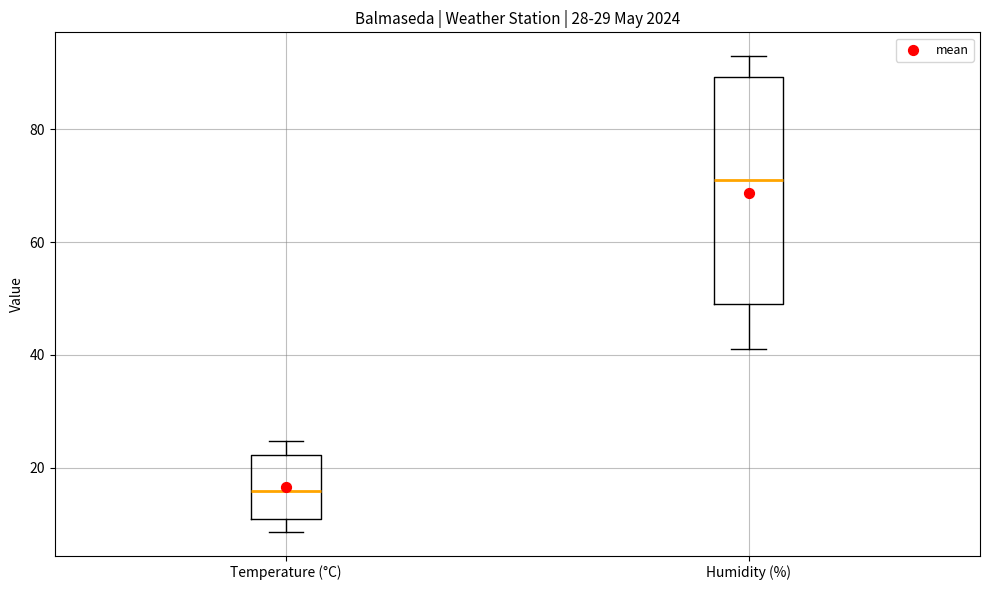

Which box is the tallest, from its lower edge to its upper edge?

Humidity (%)